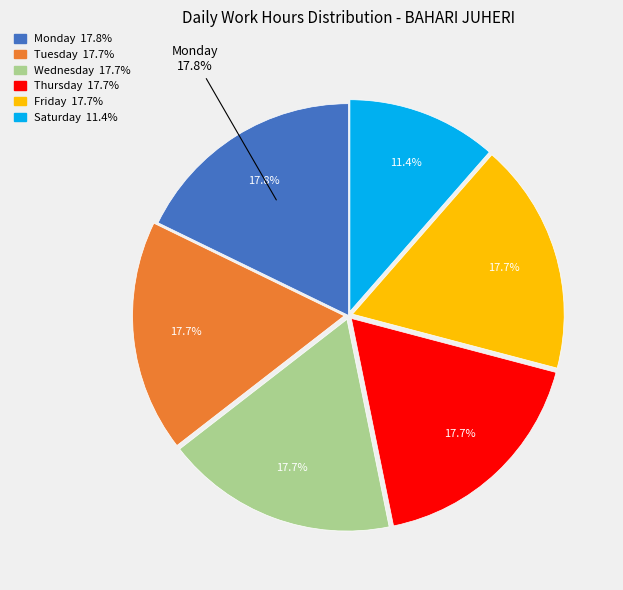

Which slice is the largest?

13-Mon